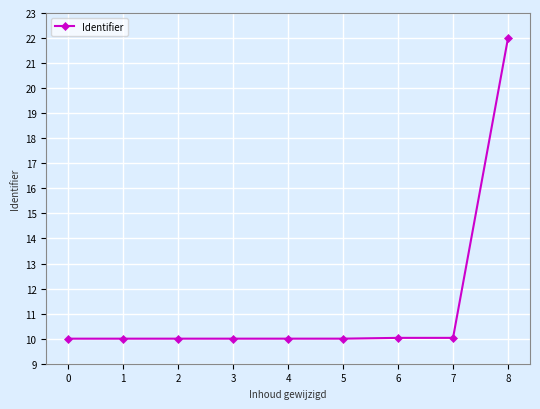

What is the value of the 4th point from the left?

10.0